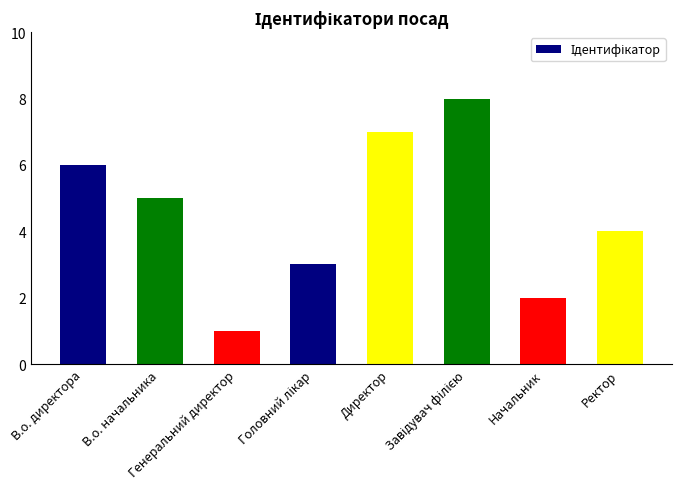

What is the label of the 1st bar from the left?

В.о. директора